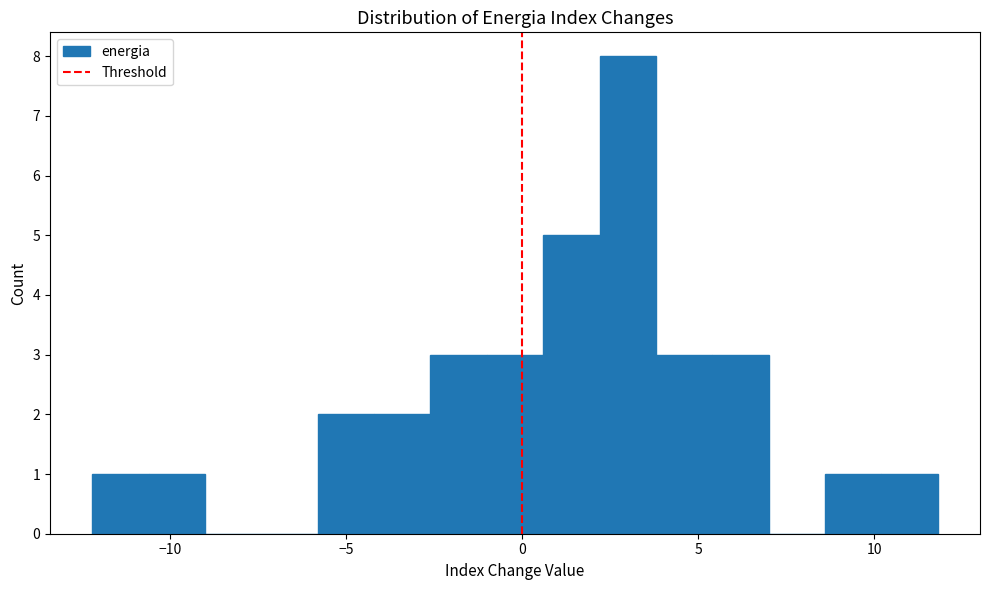

Read against the x-axis, roughly where is the centre of the tallest bar?

3.0